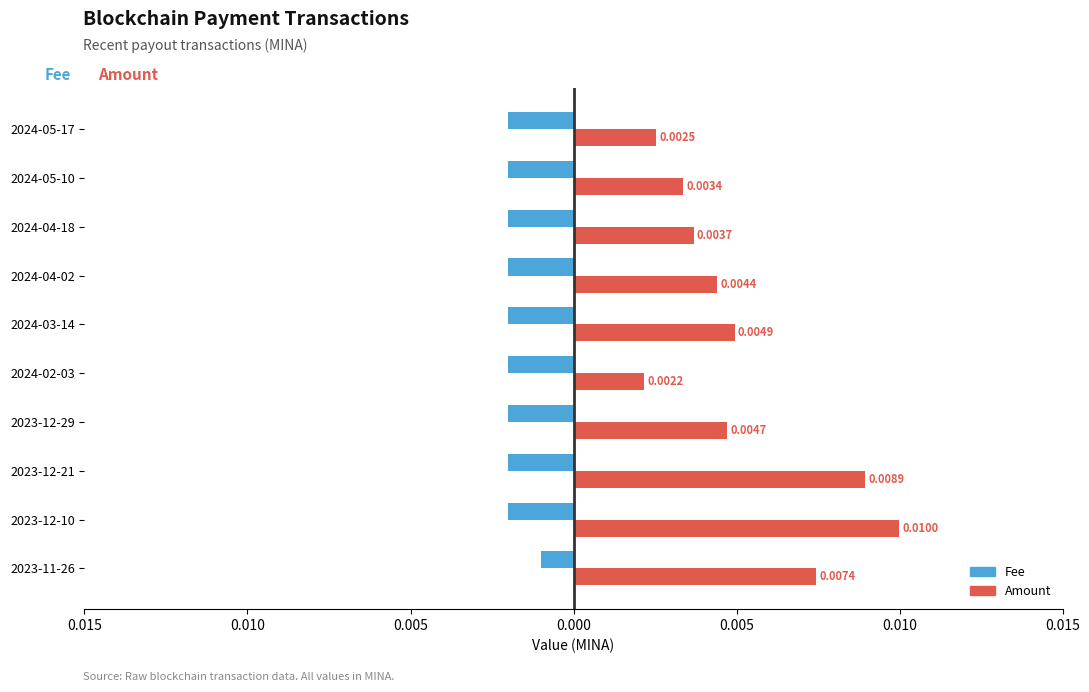

What is the label of the 6th bar from the right?

2024-03-14